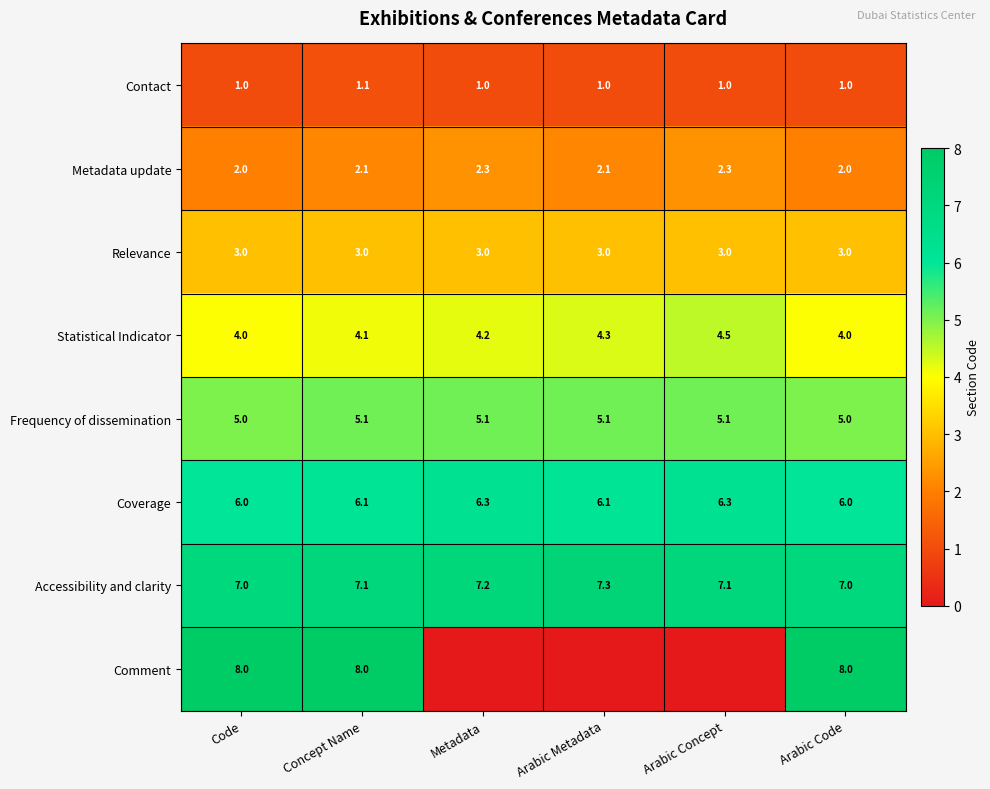

Which label corresponds to the smallest value in the chart?

Metadata